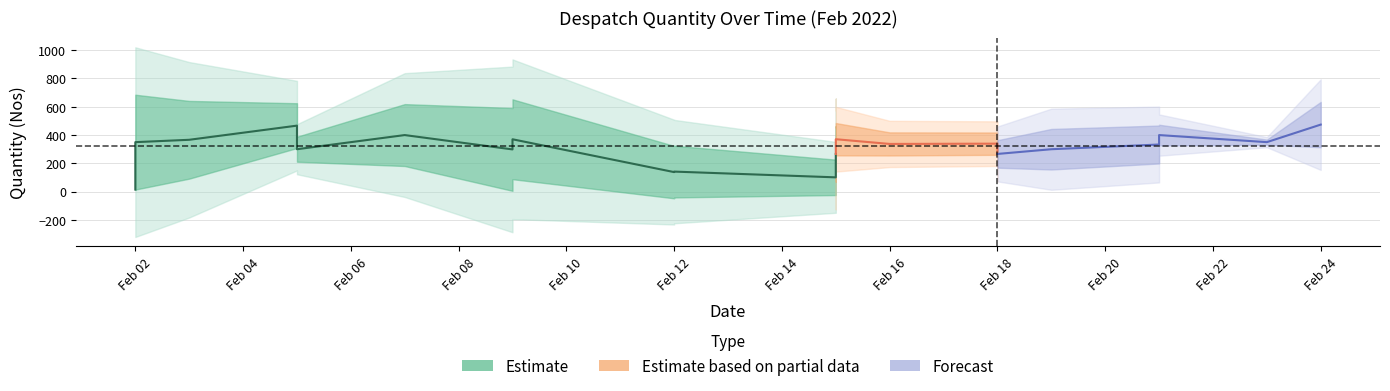

How many interior local valleys (lower than both neighbors) does the data have?

7